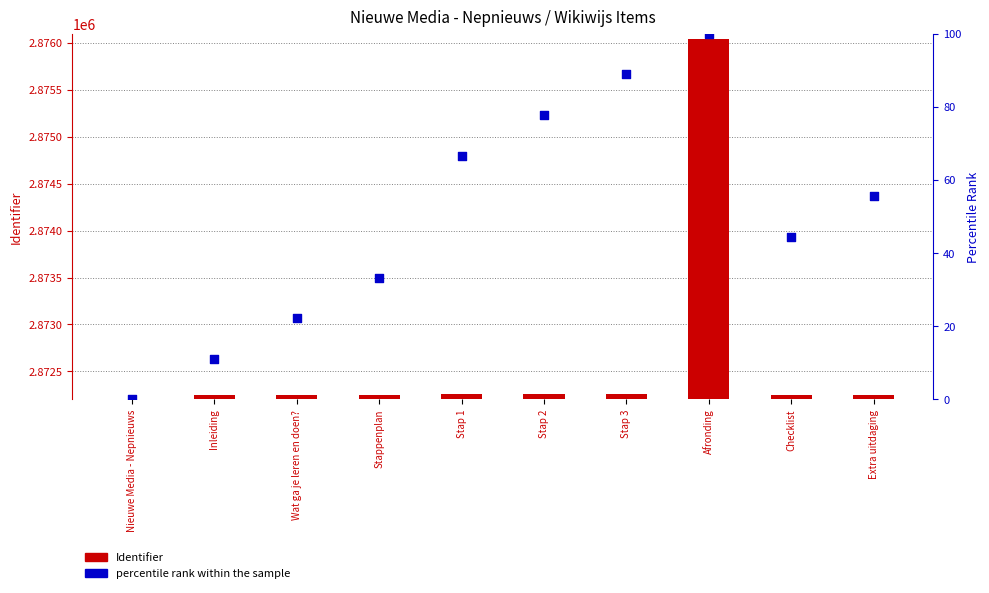

At which category is the sum across all series the highest?

Afronding